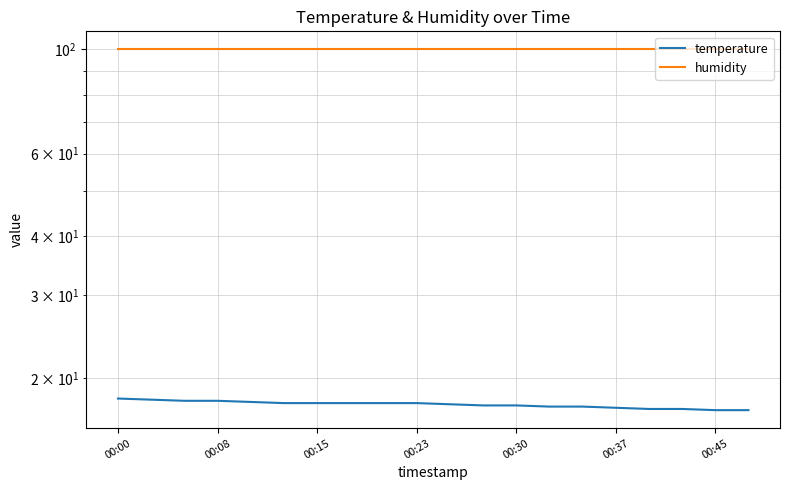

Does the chart have visible grid lines?

Yes